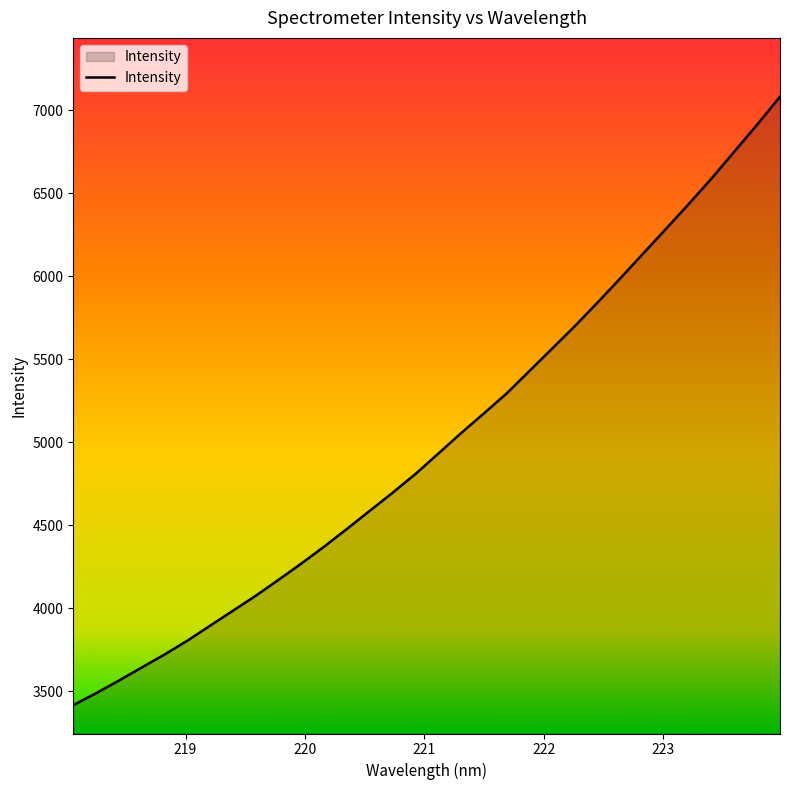

What is the difference between the maximum and minimum values?

3666.6